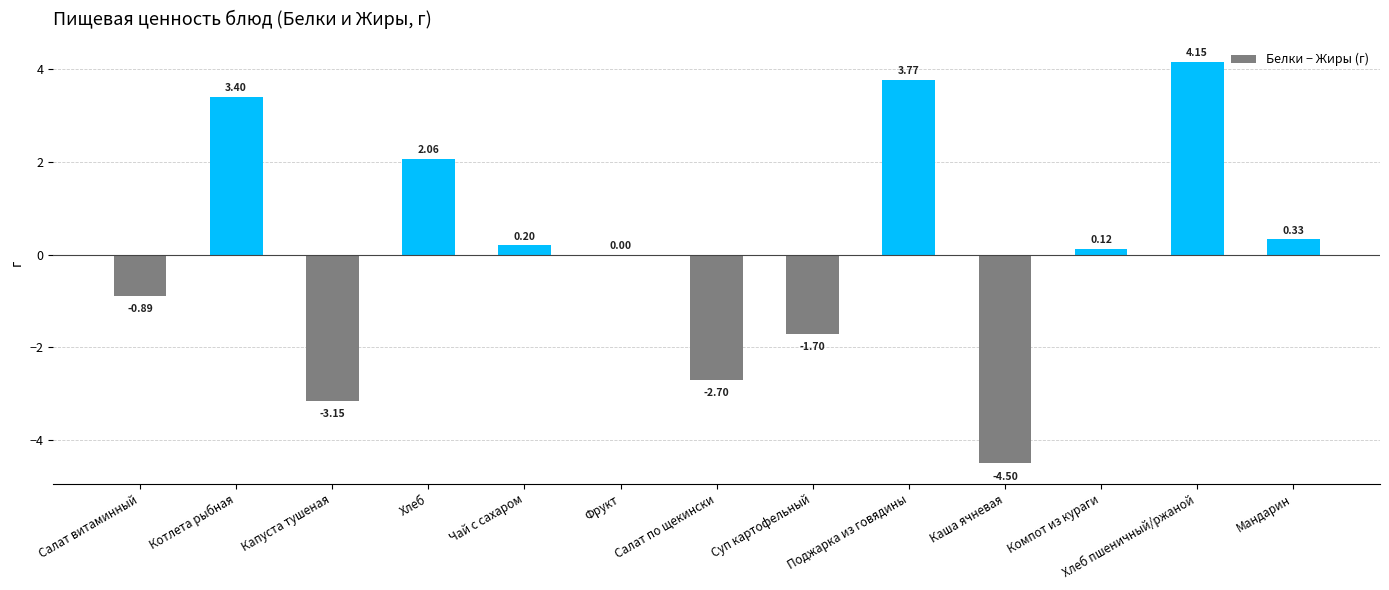

At which category does the chart reach its peak across all series?

Хлеб пшеничный/ржаной